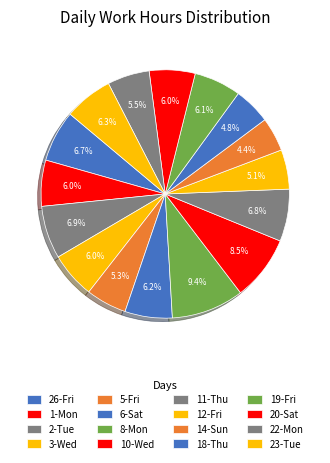

Approximately how many times larger is the value at 1-Mon compared to 19-Fri?

1.0